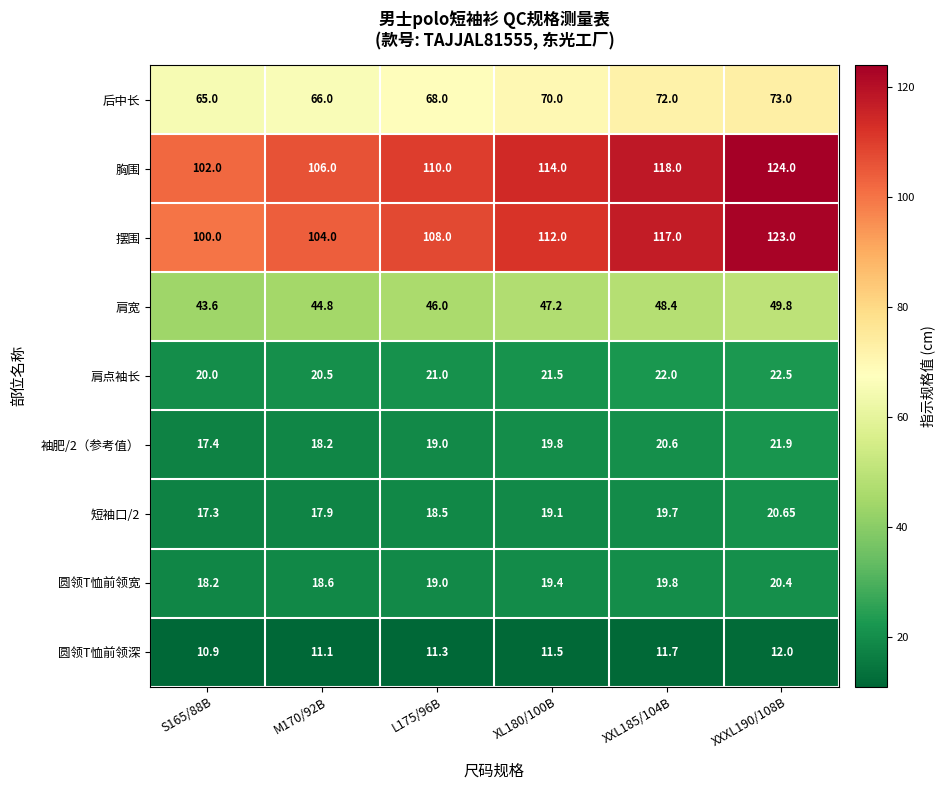

At S165/88B, list the series in order from largest to smallest.

胸围, 摆围, 后中长, 肩宽, 肩点袖长, 圆领T恤前领宽, 袖肥/2（参考值）, 短袖口/2, 圆领T恤前领深